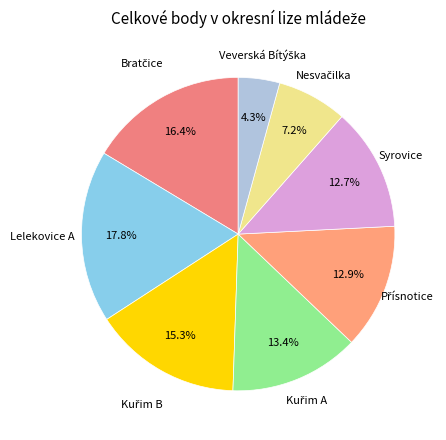

What is the largest slice in the pie chart?

Lelekovice A